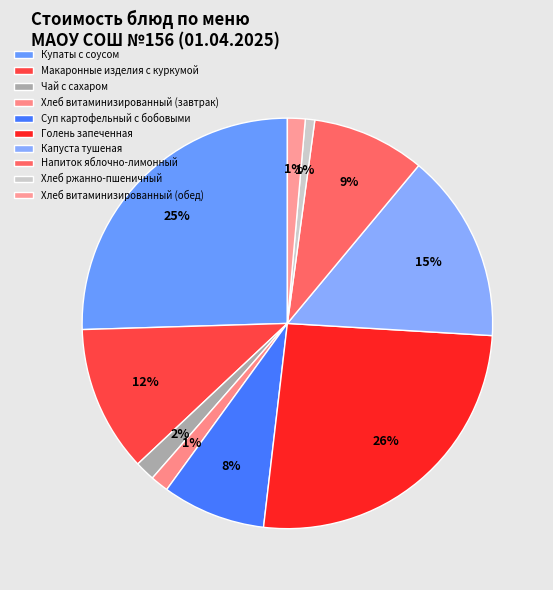

Count the number of slices in the pie.

10